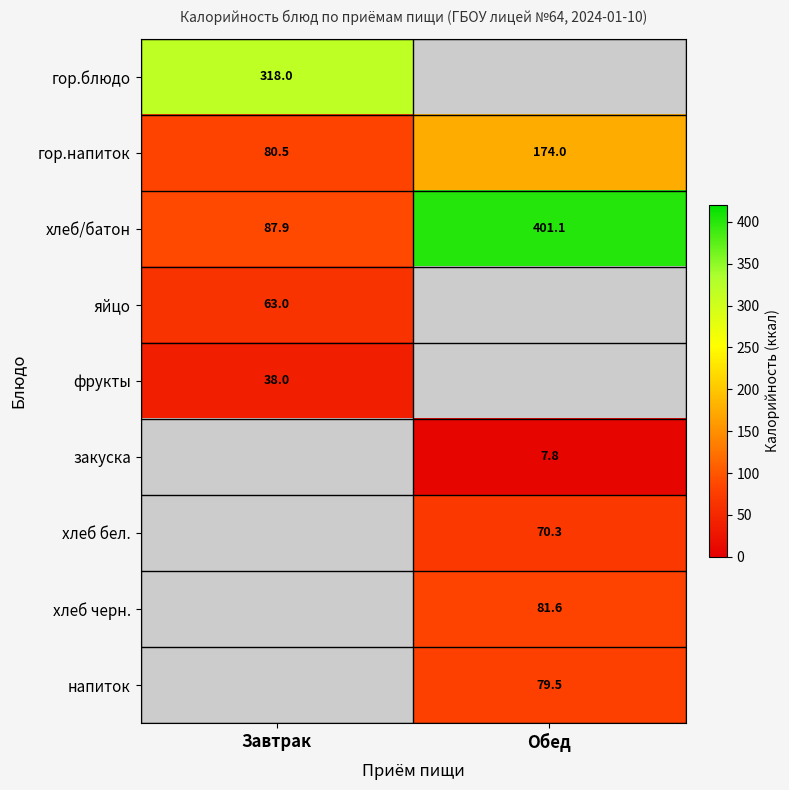

Which category has the lowest value in the хлеб/батон series?

Завтрак